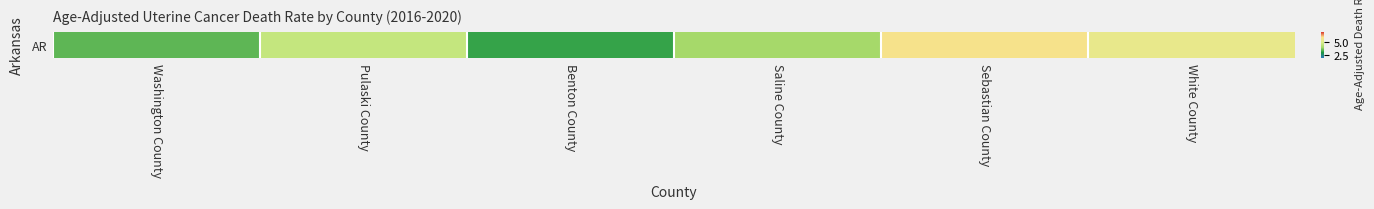

Between Washington County and Benton County, which is larger?

Washington County